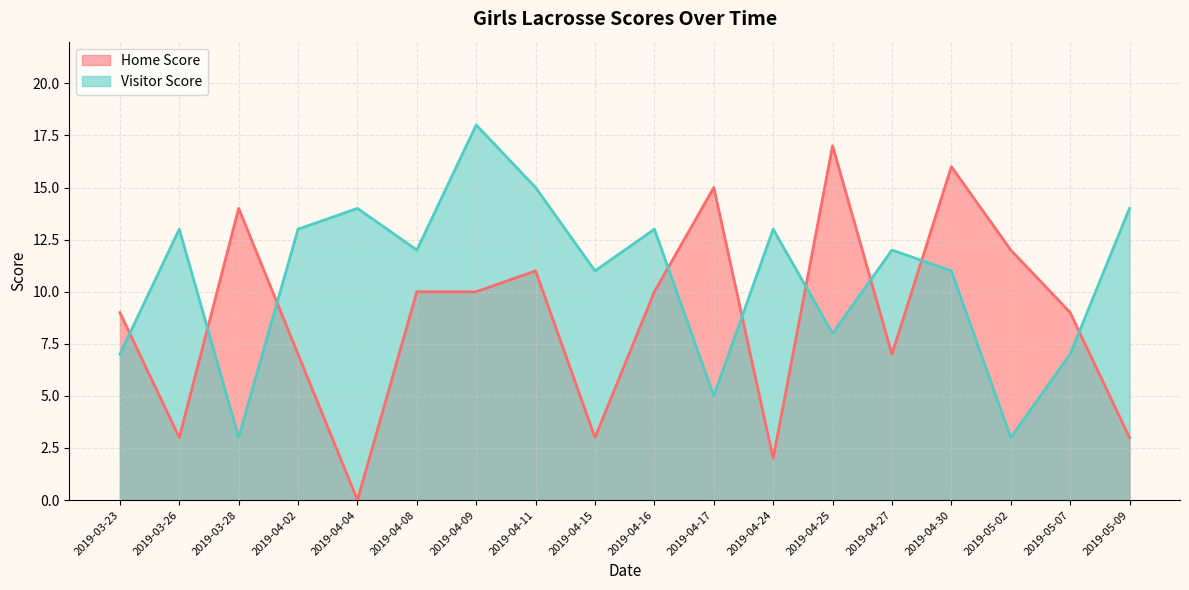

True or false: Visitor Score has a value of 13 at 2019-04-24.

True